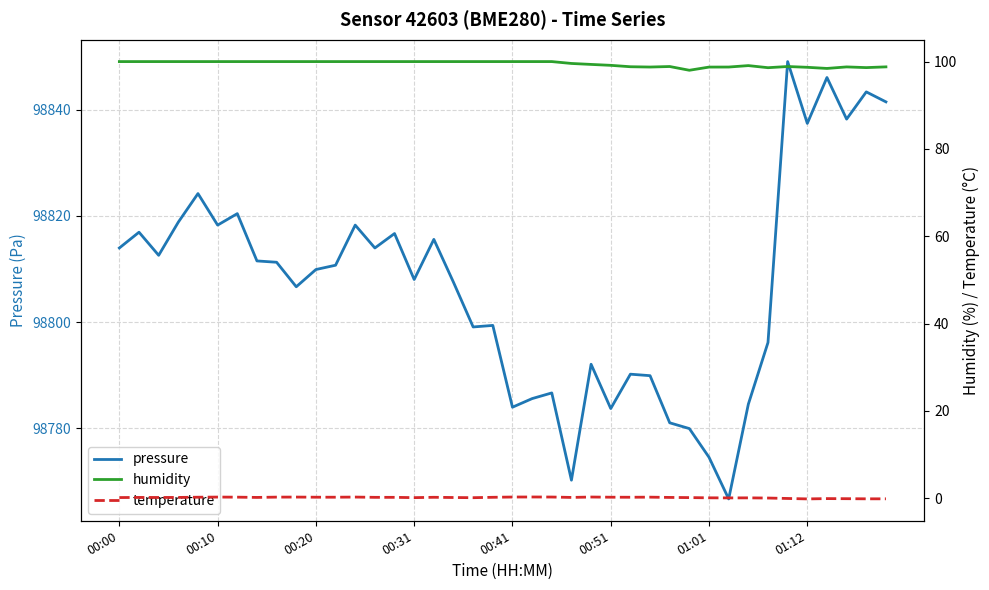

What is the lowest value of the pressure series?

98766.7